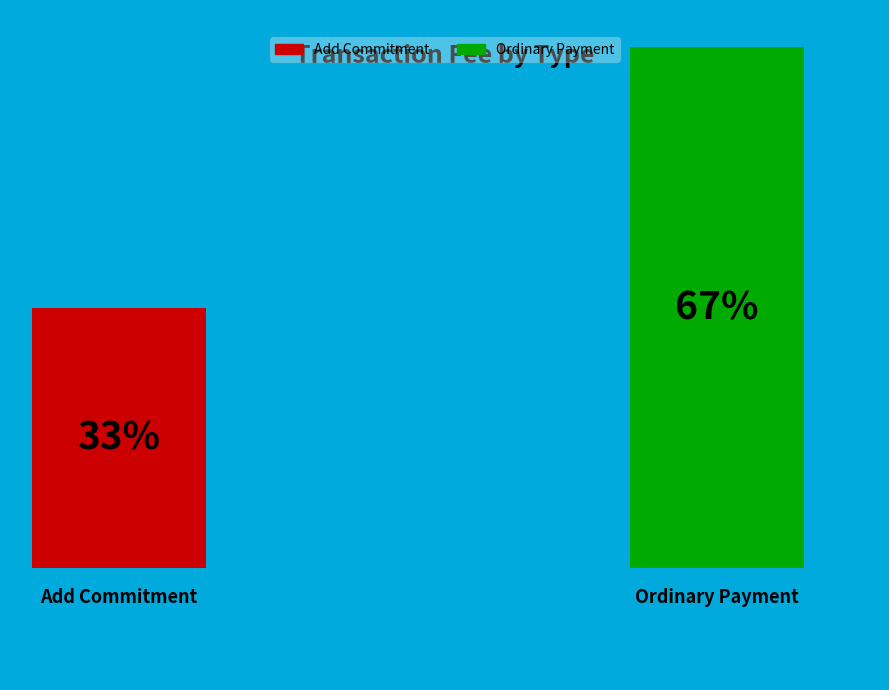

Which category accounts for the majority?

Ordinary Payment